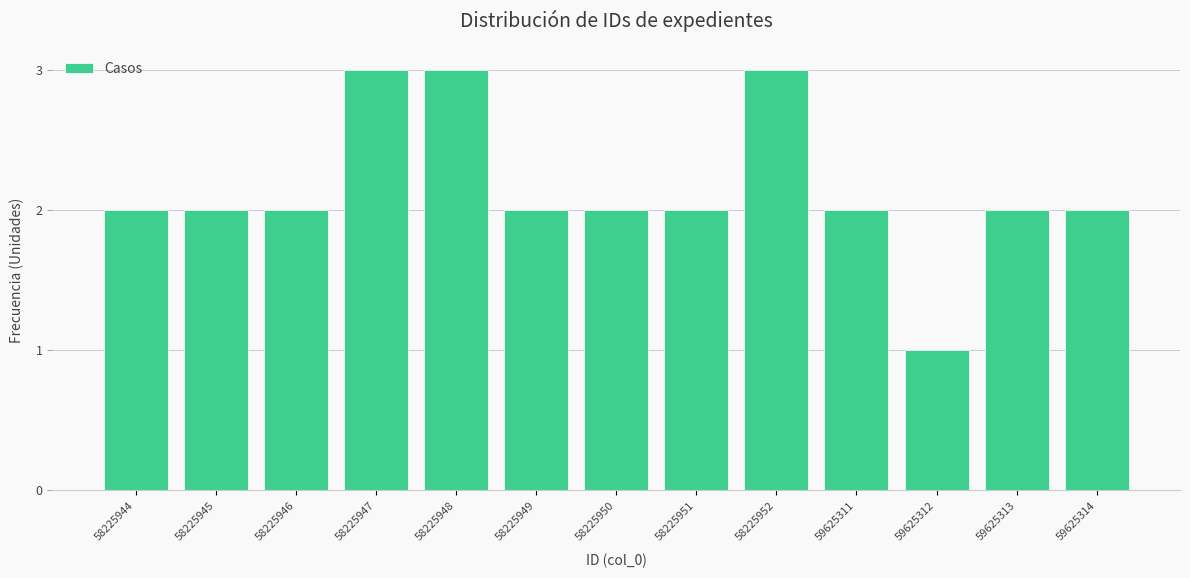

Reading left to right, transcribe all the data shown in this chart.

58225944=2	58225945=2	58225946=2	58225947=3	58225948=3	58225949=2	58225950=2	58225951=2	58225952=3	59625311=2	59625312=1	59625313=2	59625314=2